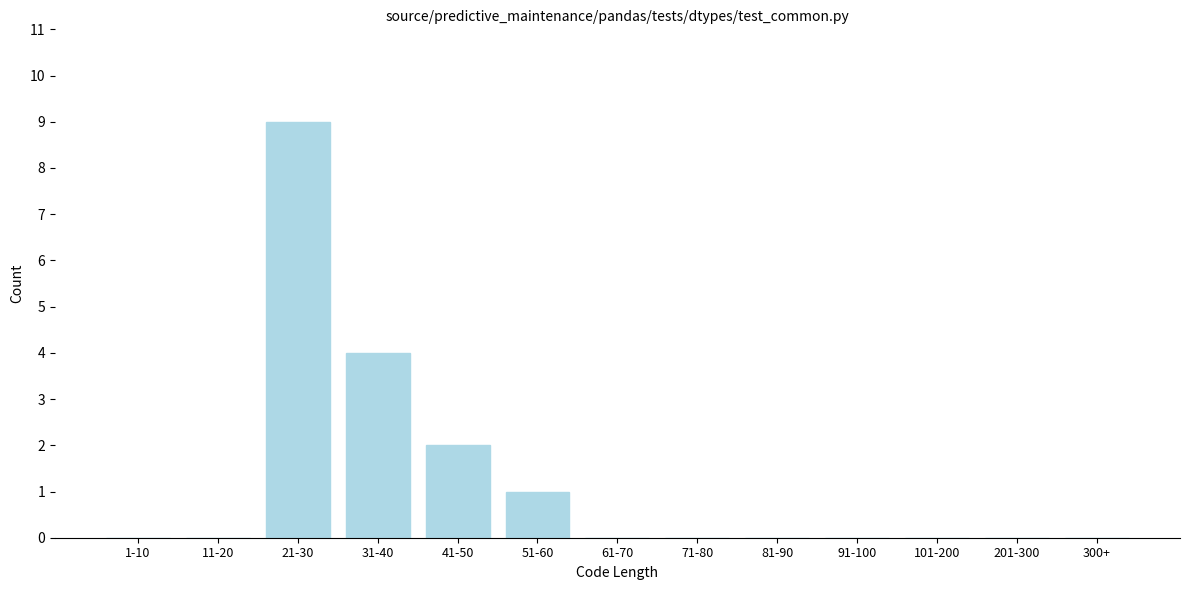

Reading left to right, extract all data points from this chart.

1-10=0	11-20=0	21-30=9	31-40=4	41-50=2	51-60=1	61-70=0	71-80=0	81-90=0	91-100=0	101-200=0	201-300=0	300+=0